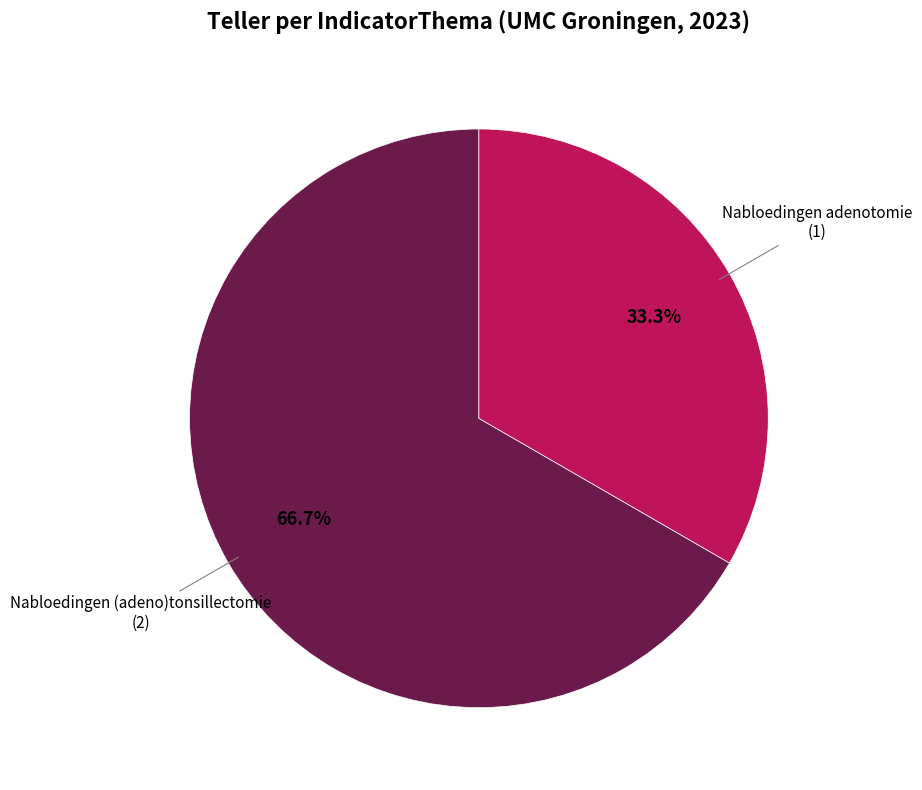

Which slice is the largest?

Nabloedingen (adeno)tonsillectomie